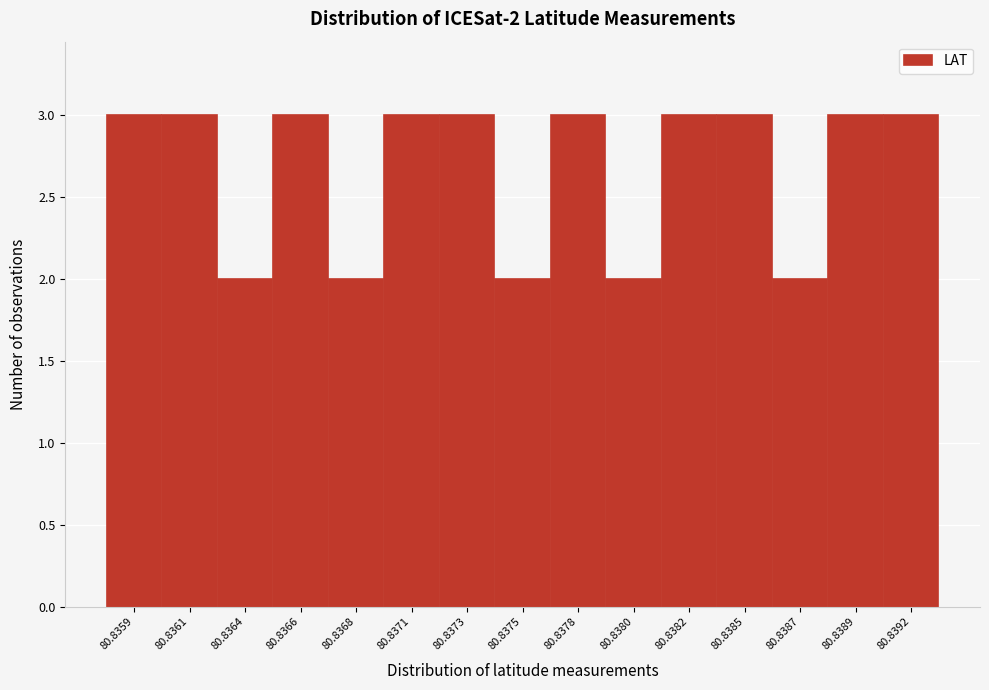

Reading left to right, what are all the values shown in this chart?

80.8359=3	80.8361=3	80.8364=2	80.8366=3	80.8368=2	80.8371=3	80.8373=3	80.8375=2	80.8378=3	80.8380=2	80.8382=3	80.8385=3	80.8387=2	80.8389=3	80.8392=3